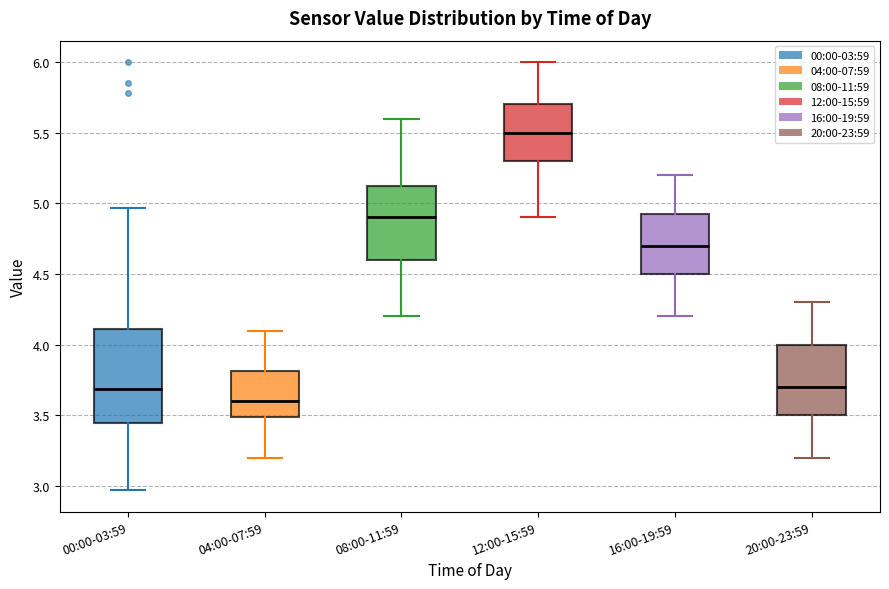

Reading left to right, transcribe this box plot: for each box, give where its median line is, the range the box spans, and where its two whiskers end, as read against the y-axis. The values are not printed on the chart, so give them approximately, as read against the axis.

00:00-03:59: median 3.70, box 3.45 to 4.10, whiskers 2.95 to 4.95
04:00-07:59: median 3.60, box 3.50 to 3.80, whiskers 3.20 to 4.10
08:00-11:59: median 4.90, box 4.60 to 5.15, whiskers 4.20 to 5.60
12:00-15:59: median 5.50, box 5.30 to 5.70, whiskers 4.90 to 6.00
16:00-19:59: median 4.70, box 4.50 to 4.95, whiskers 4.20 to 5.20
20:00-23:59: median 3.70, box 3.50 to 4.00, whiskers 3.20 to 4.30